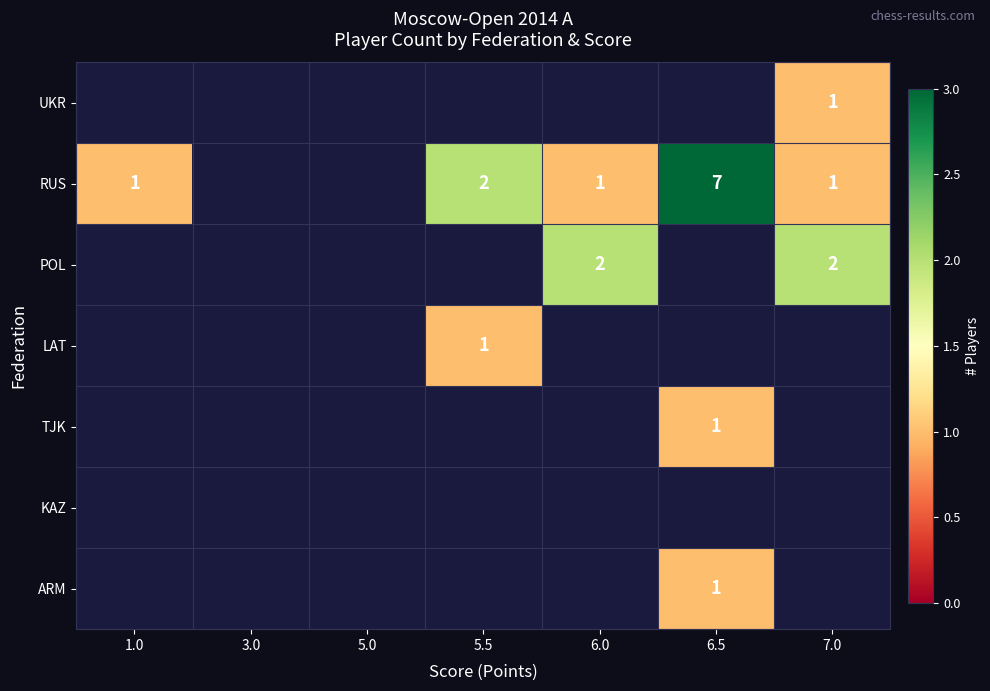

Read the RUS value at 6.5.

7.0